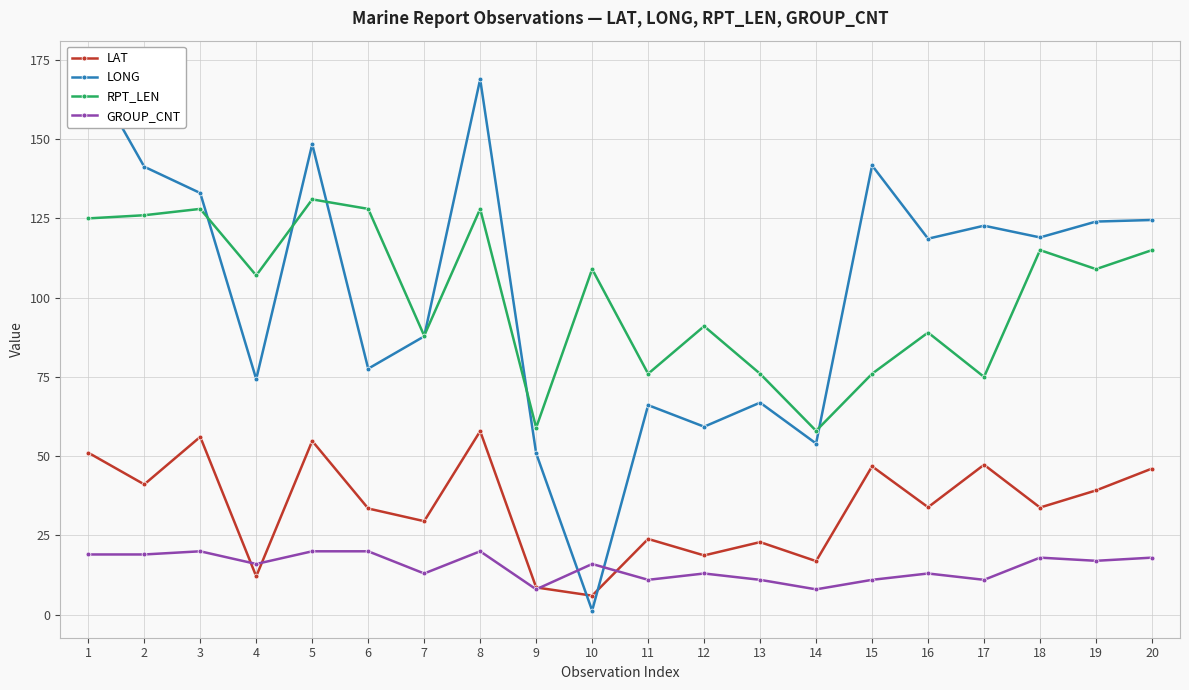

What is the value of the LONG point at the 6th from the left?

77.6